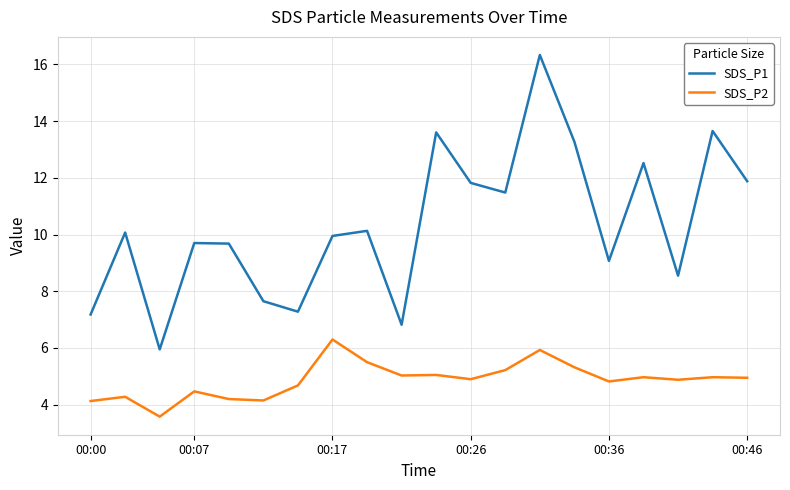

Which series has the largest total across all categories?

SDS_P1